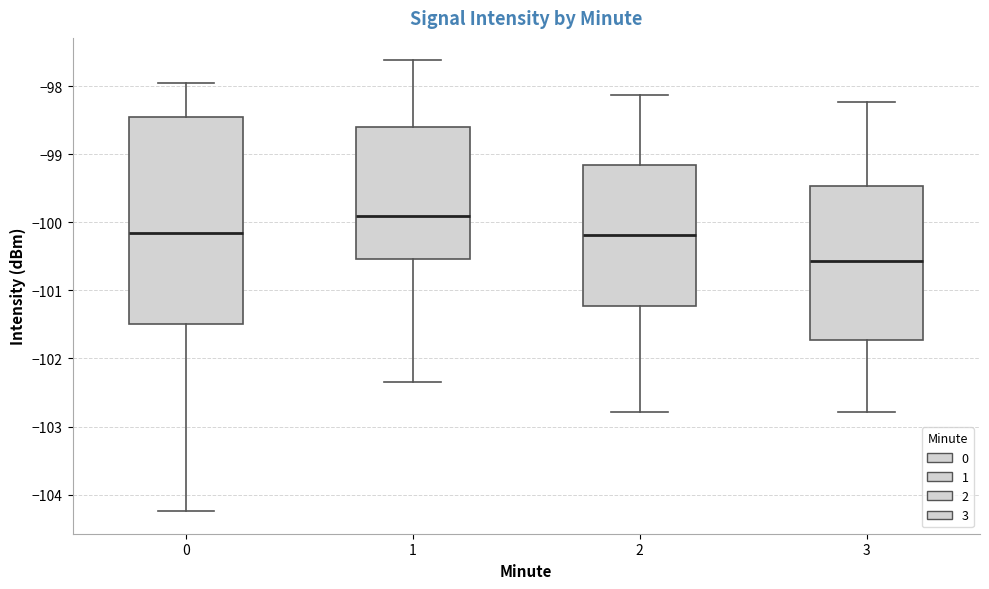

Where does the median line of the box at x = 2 sit on the y-axis? The values are not printed on the chart, so give them approximately, as read against the axis.

-100.2